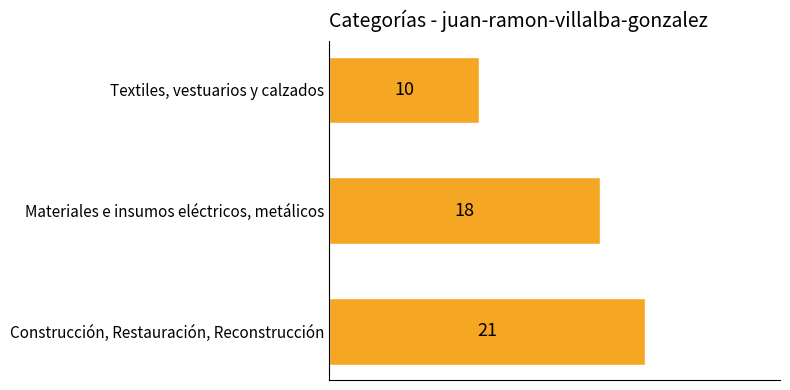

What is the change in value from Textiles, vestuarios y calzados to Materiales e insumos eléctricos, metálicos?

+8